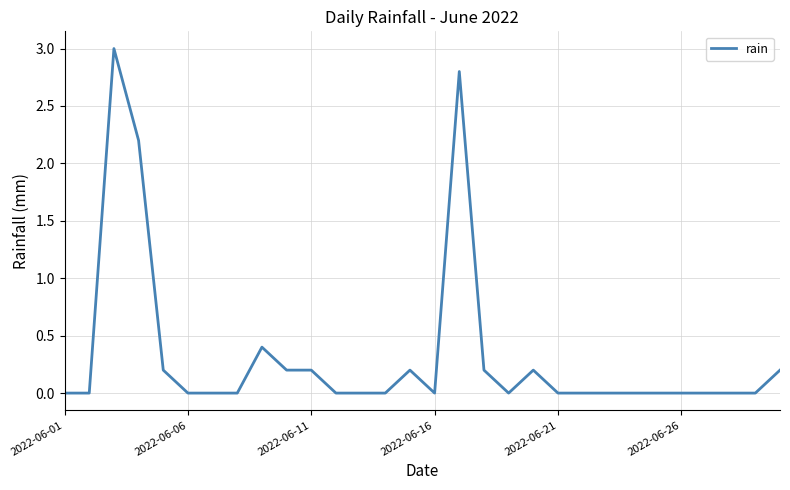

What is the difference between the maximum and minimum values?

3.0